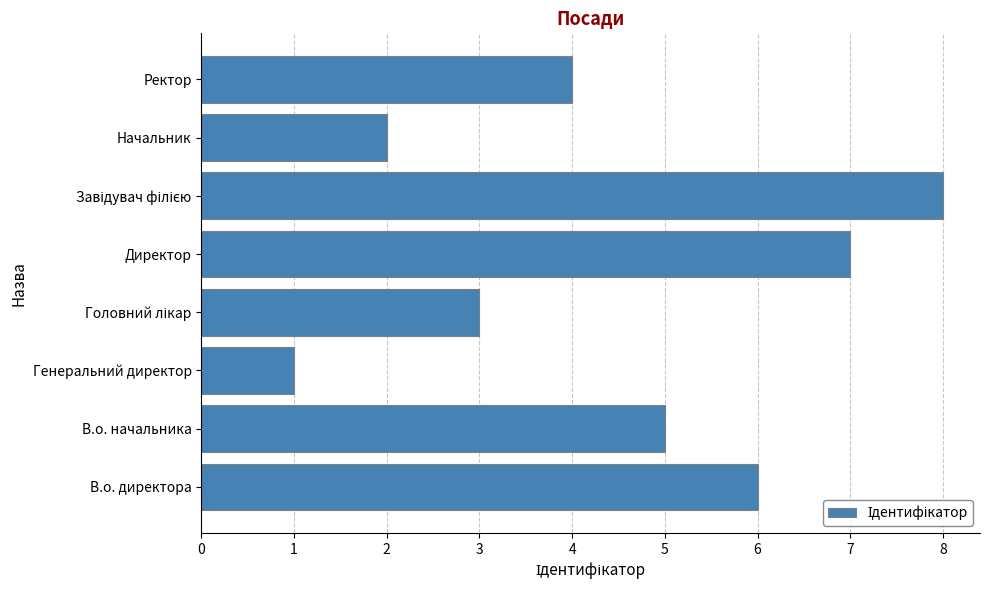

Is it true that the value at В.о. начальника is 7?

False